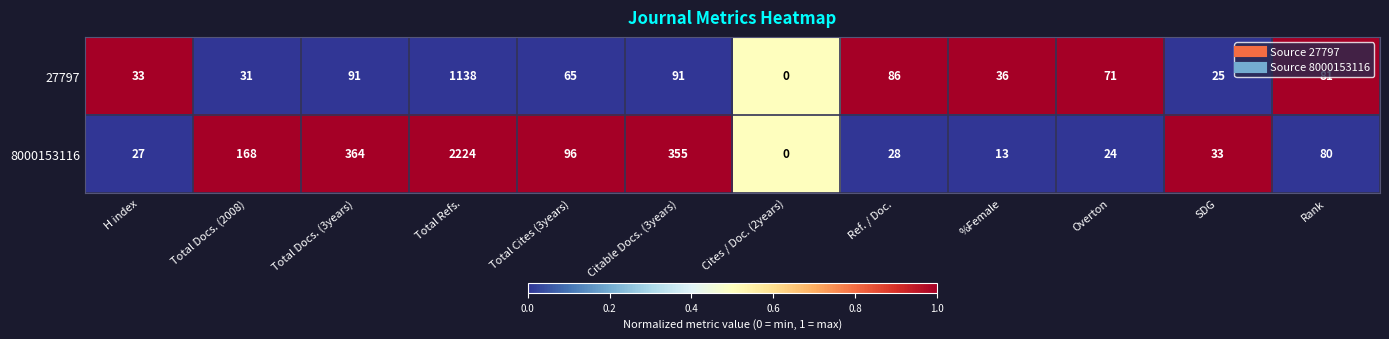

Rank the series by their average value, from highest to lowest.

8000153116, 27797